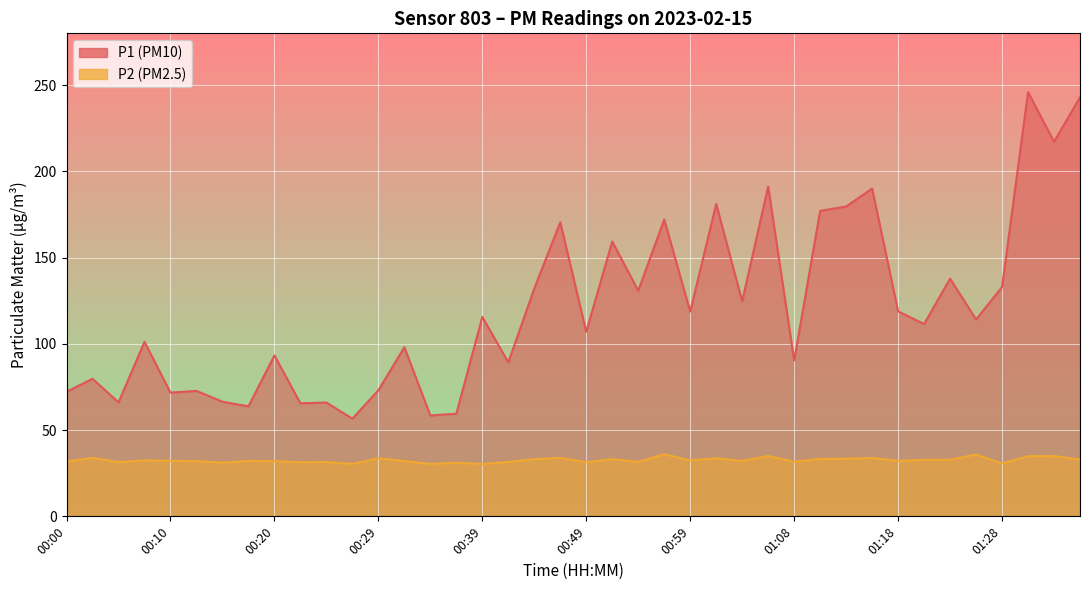

Which label corresponds to the largest value in the chart?

01:30